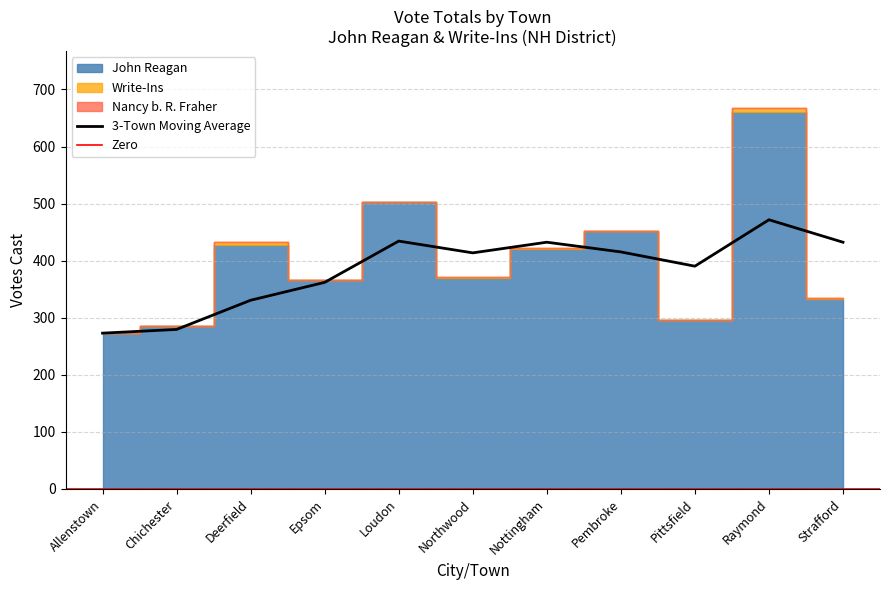

Between Allenstown and Pittsfield, which is larger?

Pittsfield